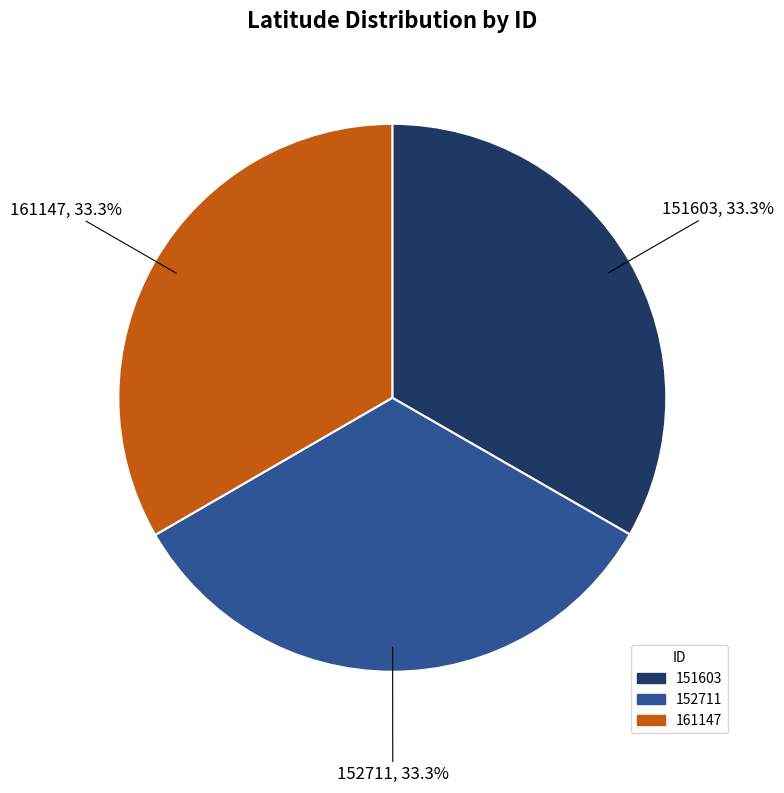

What is the ratio of the value at 161147 to the value at 152711?

1.0